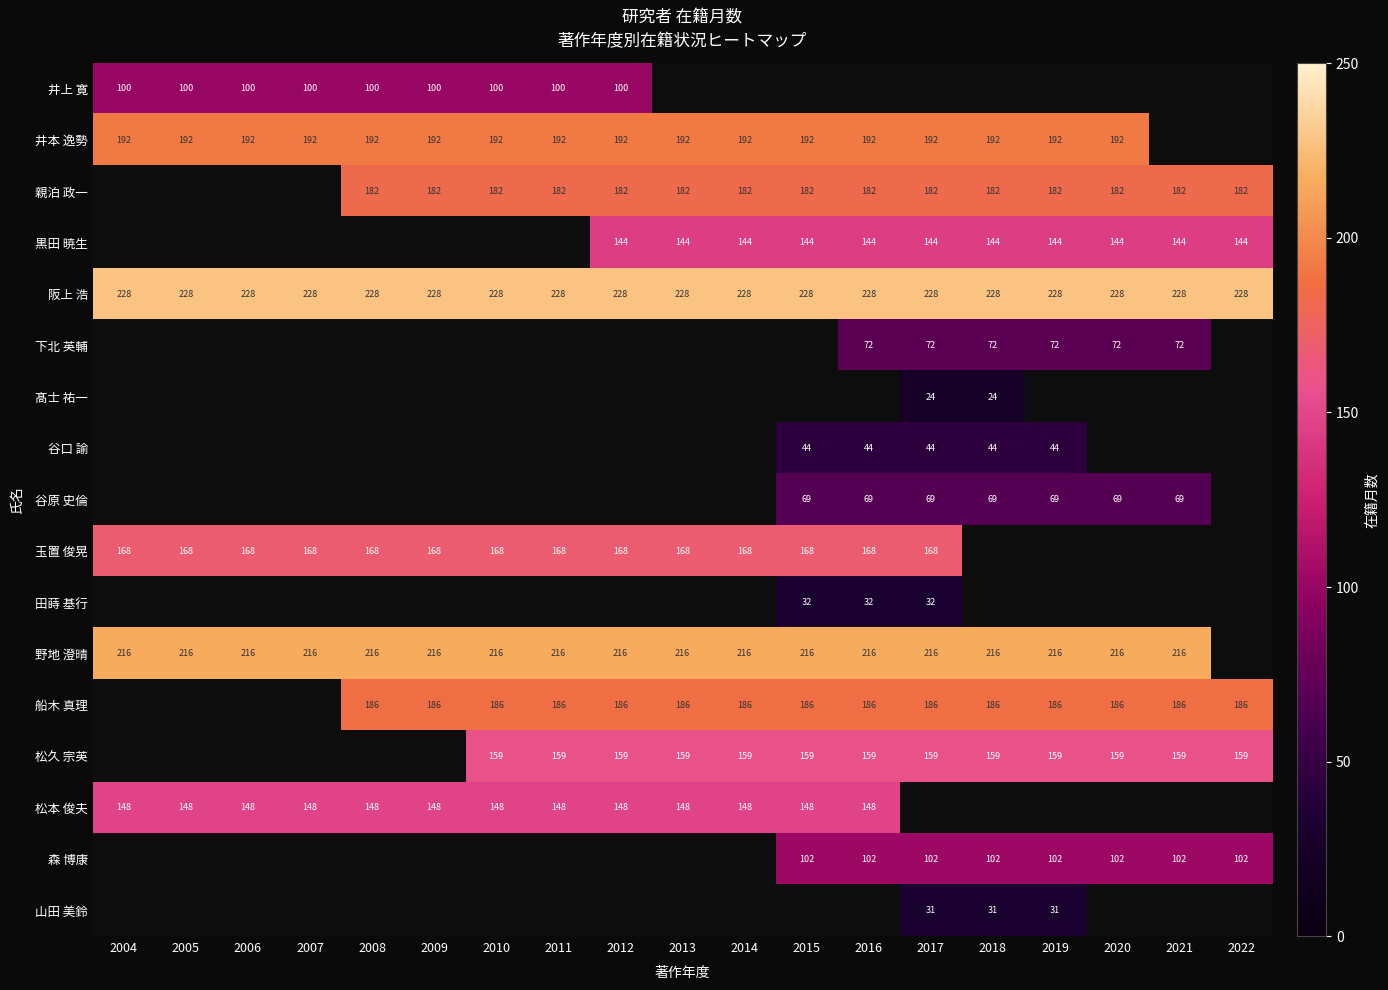

The value of 谷原 史倫 at 2021 is 69. True or false?

True